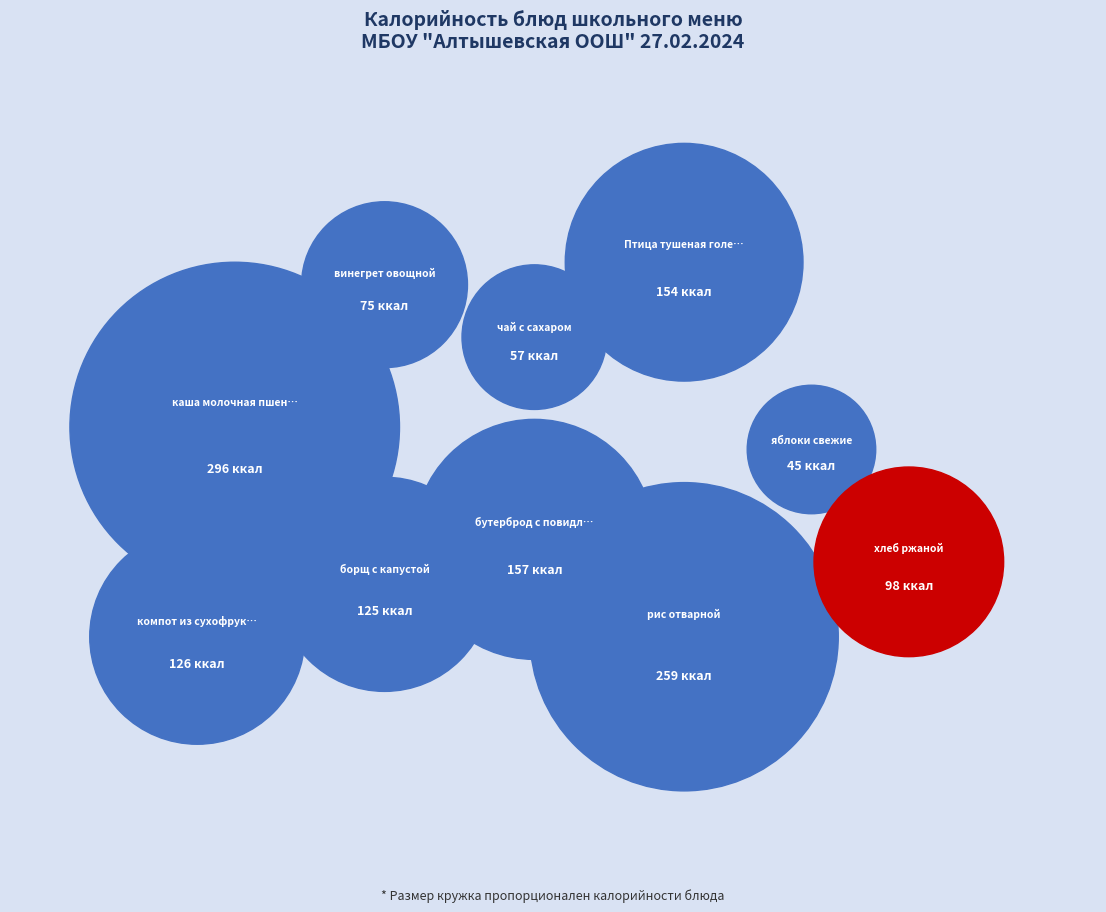

To the nearest percent, what is the difference between the рис отварной and винегрет овощной slice percentages?

13%